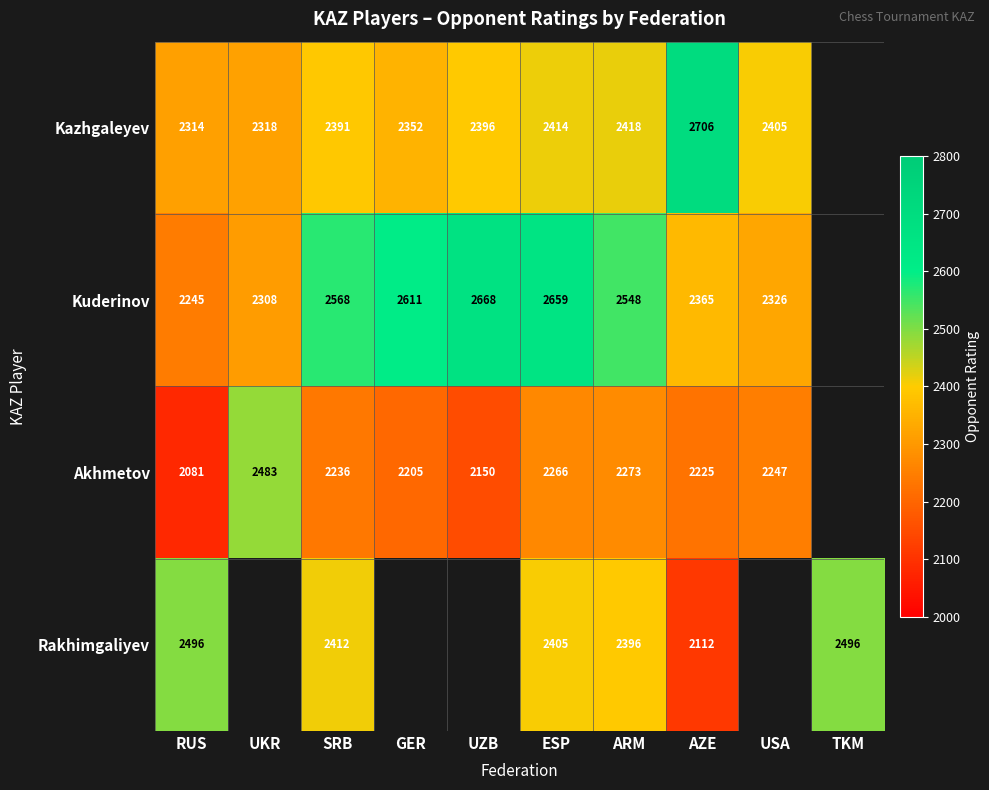

What is the sum of the Kazhgaleyev values at AZE and UKR?

5024